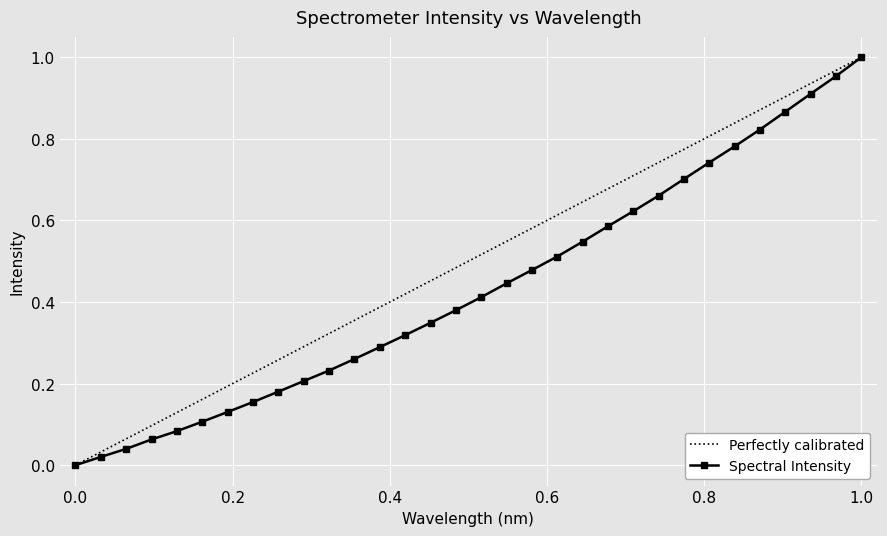

True or false: Spectral Intensity has more than 2 points higher than both neighbors.

False